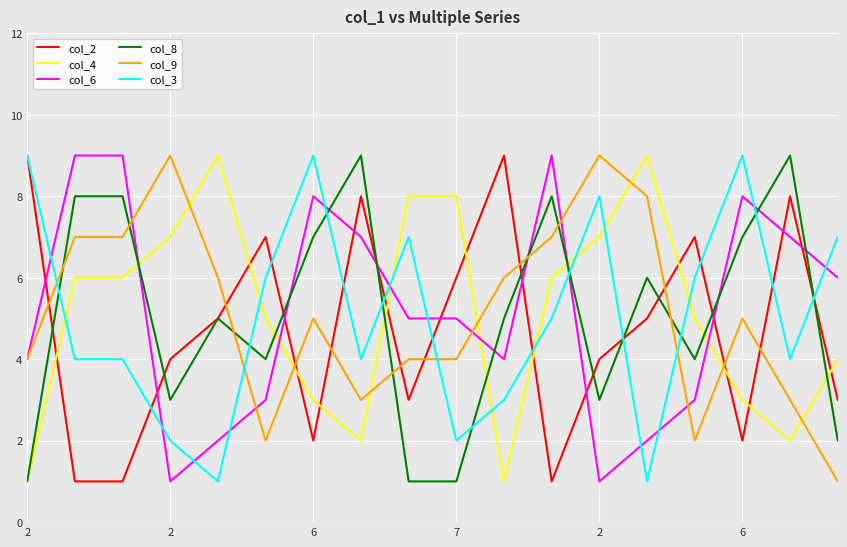

What is the maximum value shown in the chart?

9